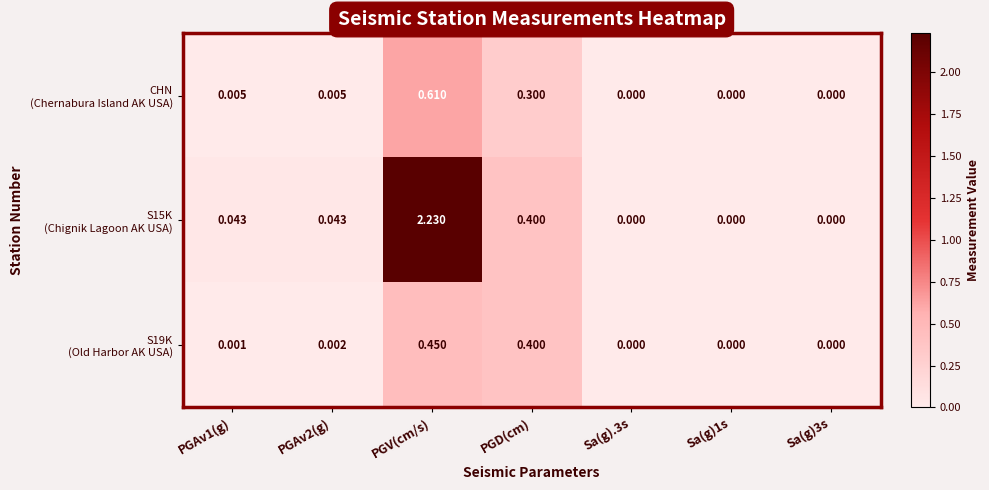

How many distinct data groups are displayed?

3